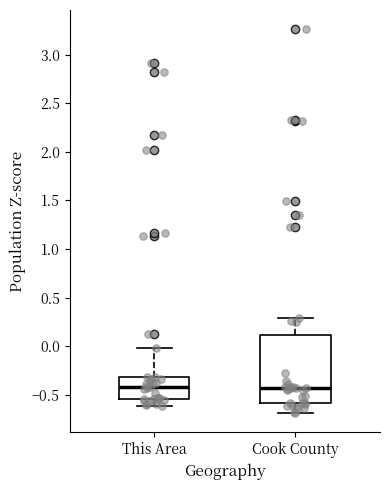

Where does the lower whisker of the box for Cook County end on the y-axis? The values are not printed on the chart, so give them approximately, as read against the axis.

-0.70